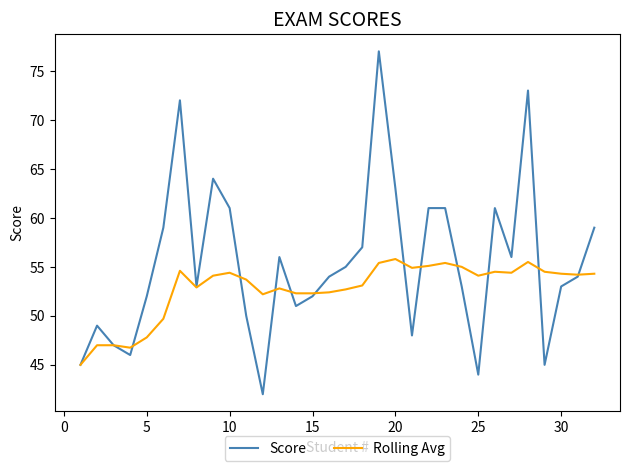

Which series has the largest total across all categories?

Score